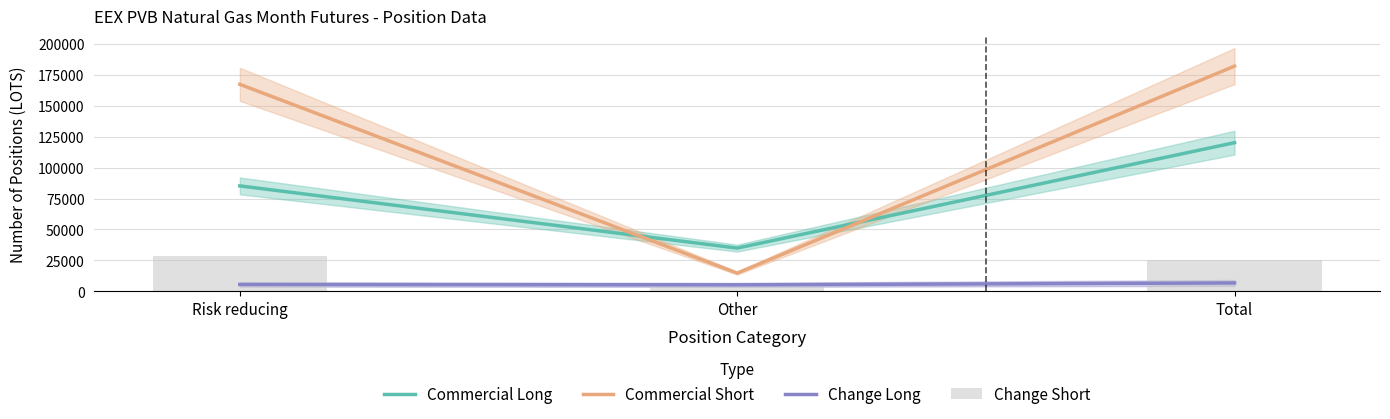

What is the difference between the Commercial Short values at Risk reducing and Total?

14720